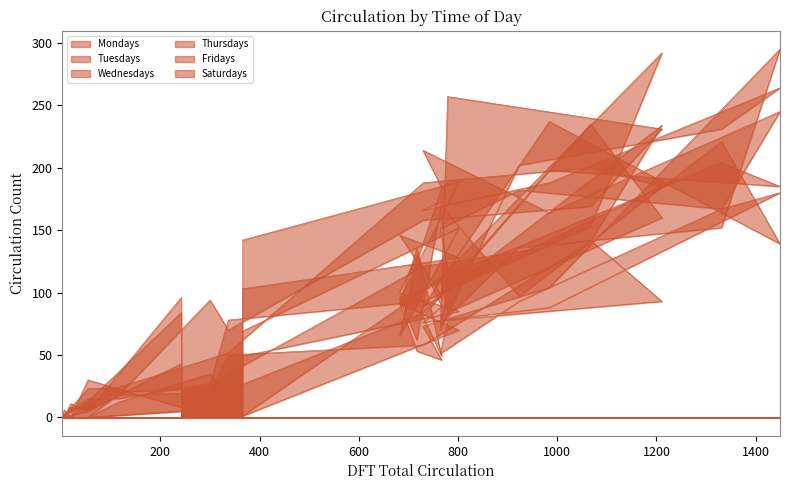

After their last crossing, which series has the higher values: Mondays or Wednesdays?

Wednesdays